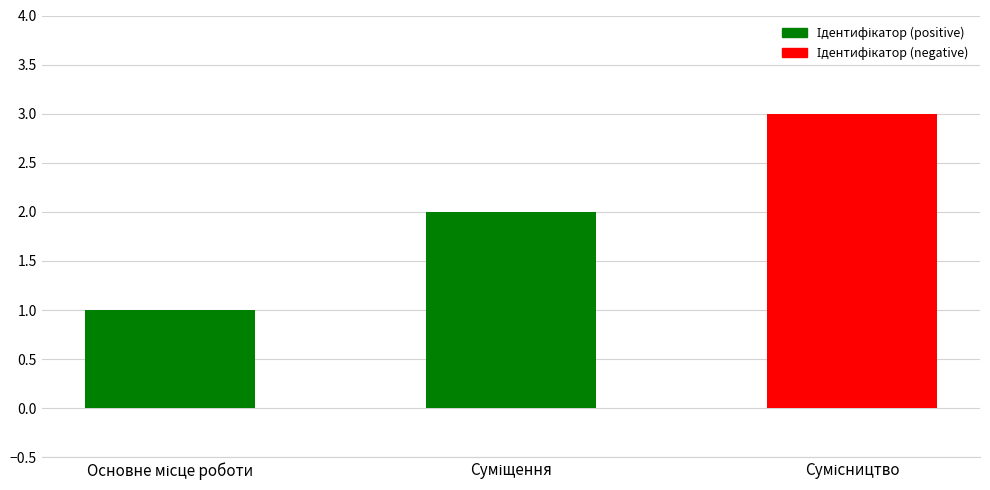

How many values are between 1 and 3?

3